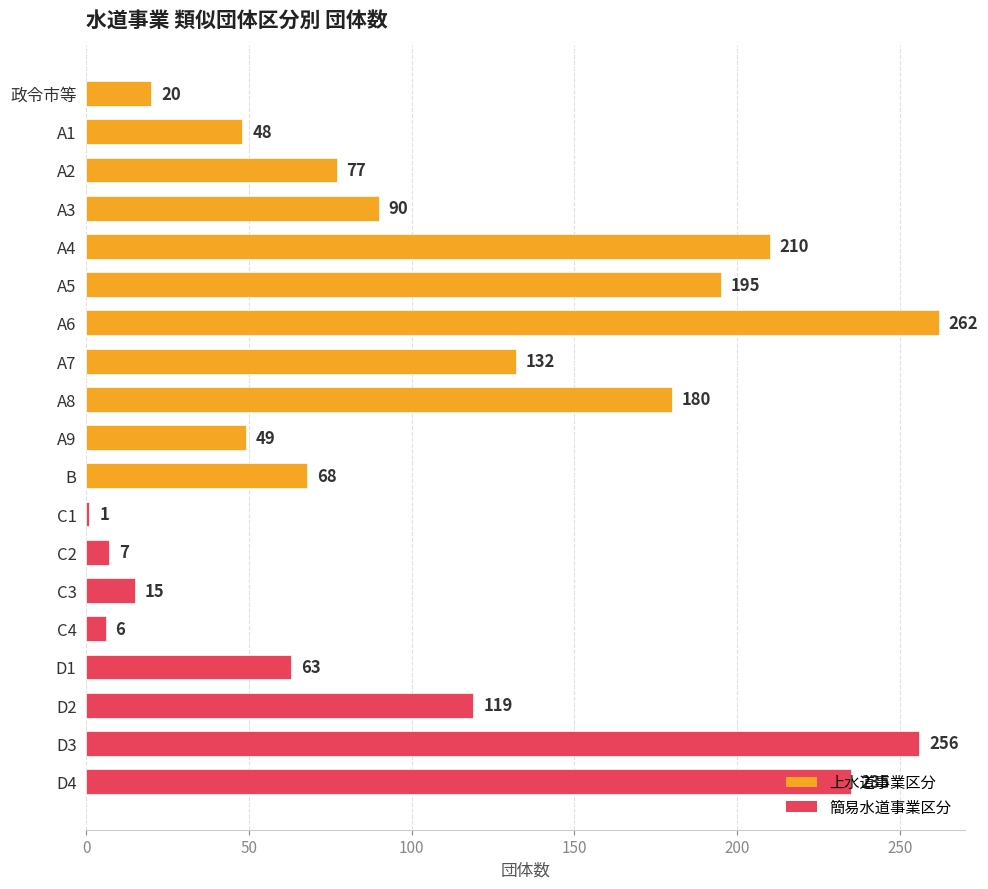

How many data points does each series have?

19